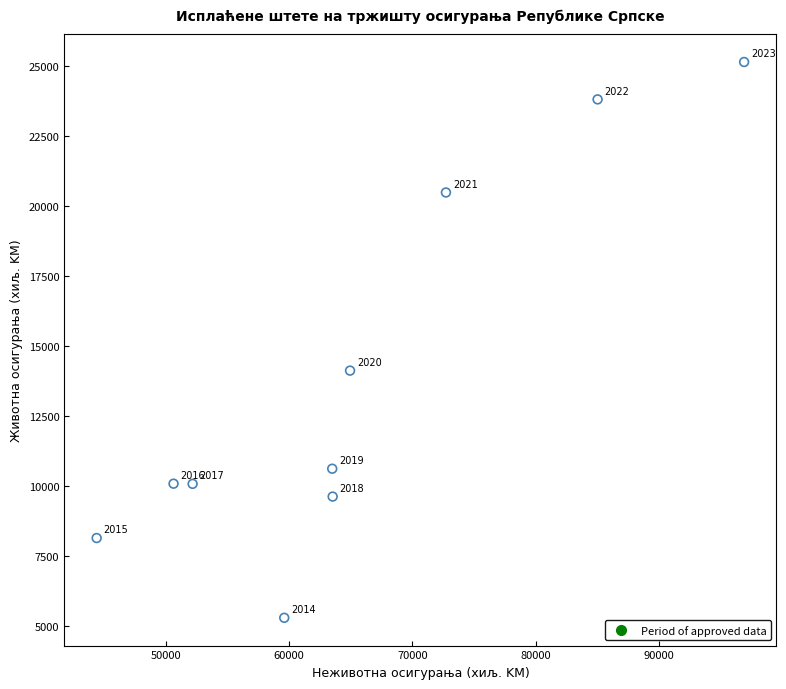

What Y value in the scatter plot is closest to 15210?

14113.0